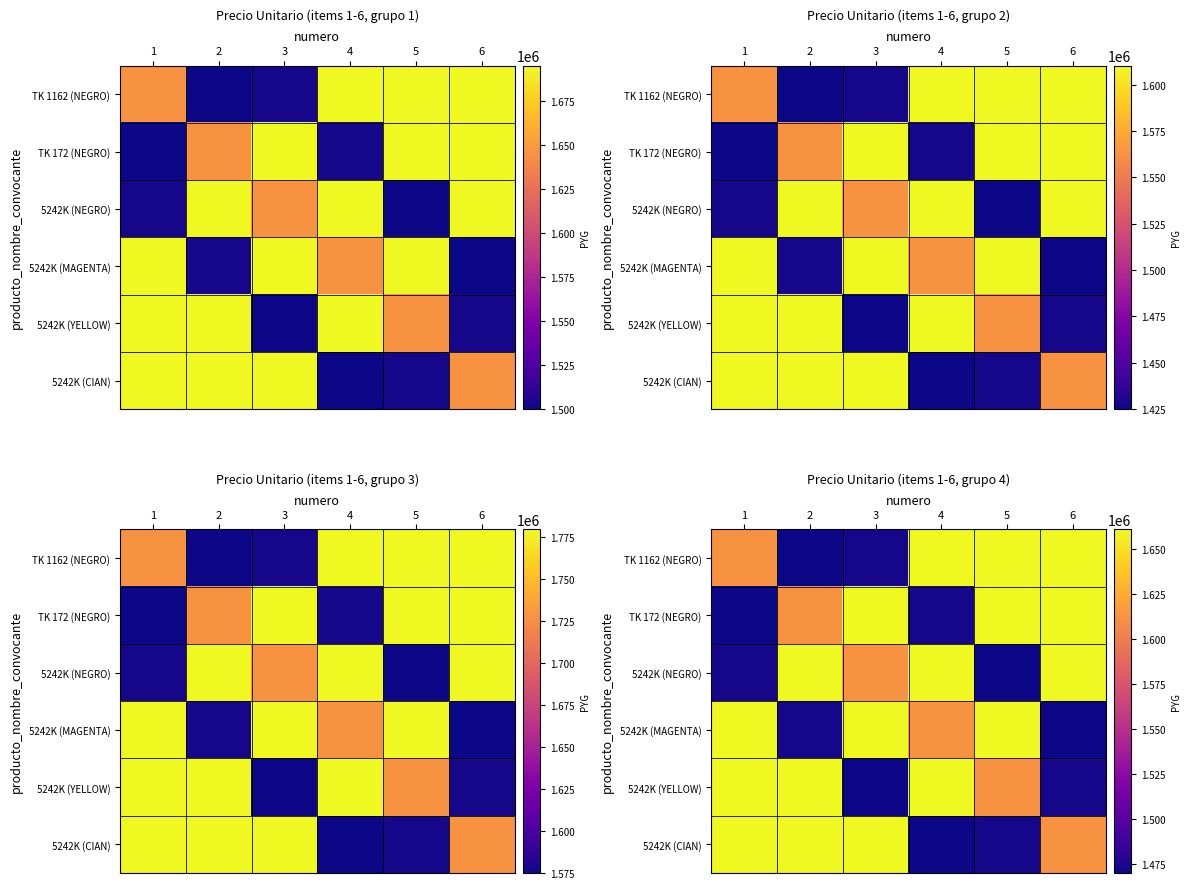

Between 4 and 5, which series saw the biggest shift?

5242K (NEGRO)